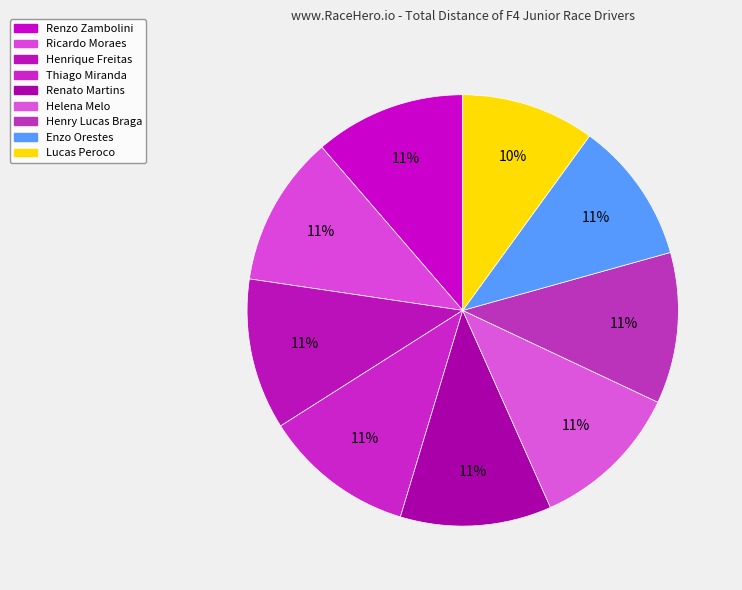

How many segments does this pie chart have?

9